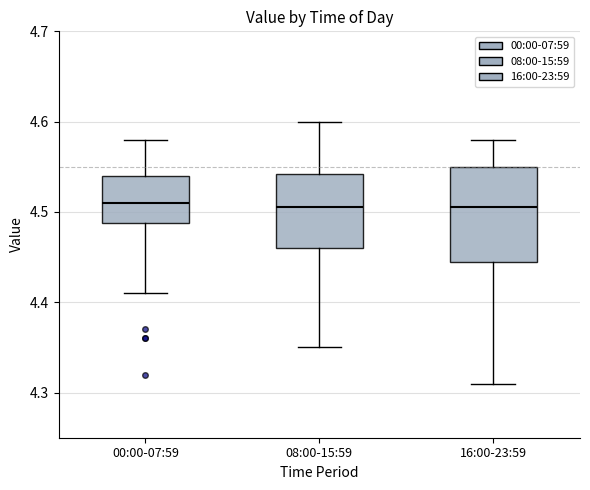

Where does the upper whisker of the box for 00:00-07:59 end on the y-axis? The values are not printed on the chart, so give them approximately, as read against the axis.

4.58